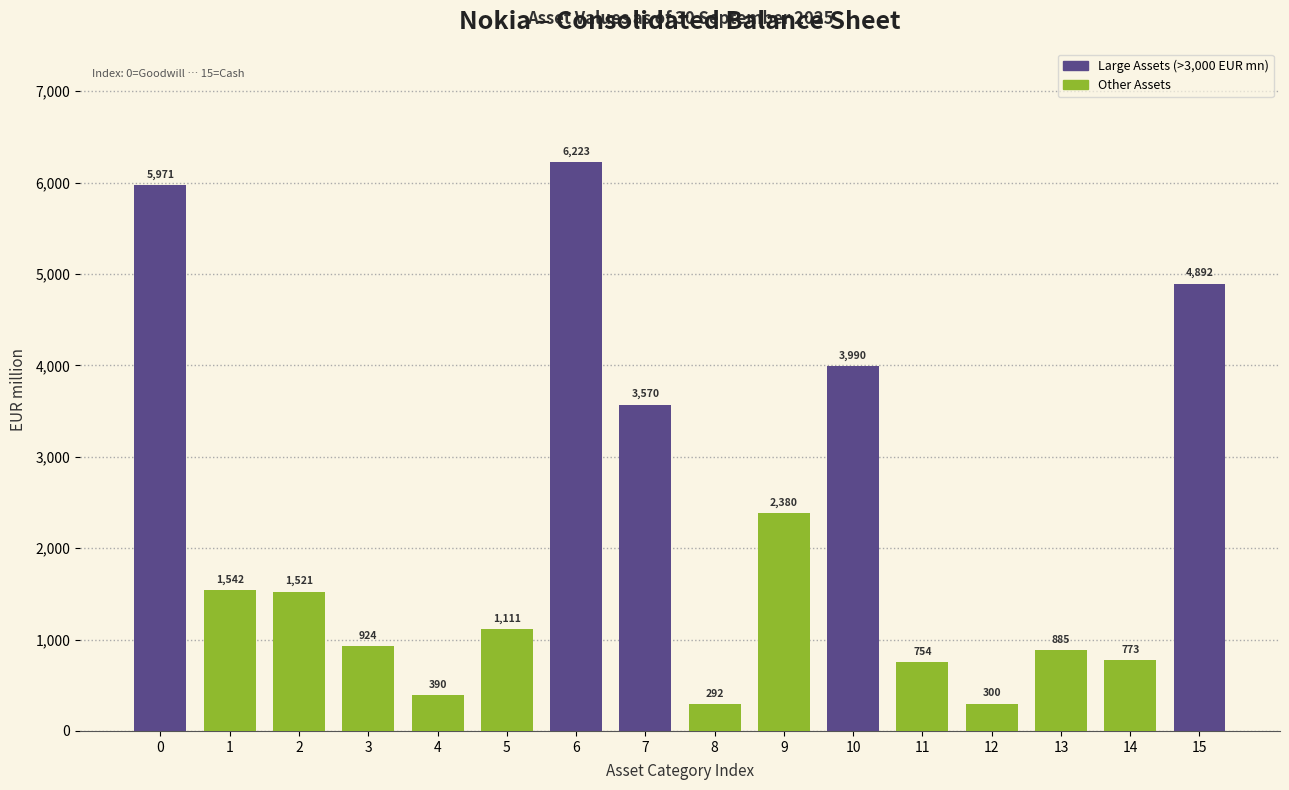

Reading left to right, what are all the values shown in this chart?

0=5971	1=1542	2=1521	3=924	4=390	5=1111	6=6223	7=3570	8=292	9=2380	10=3990	11=754	12=300	13=885	14=773	15=4892